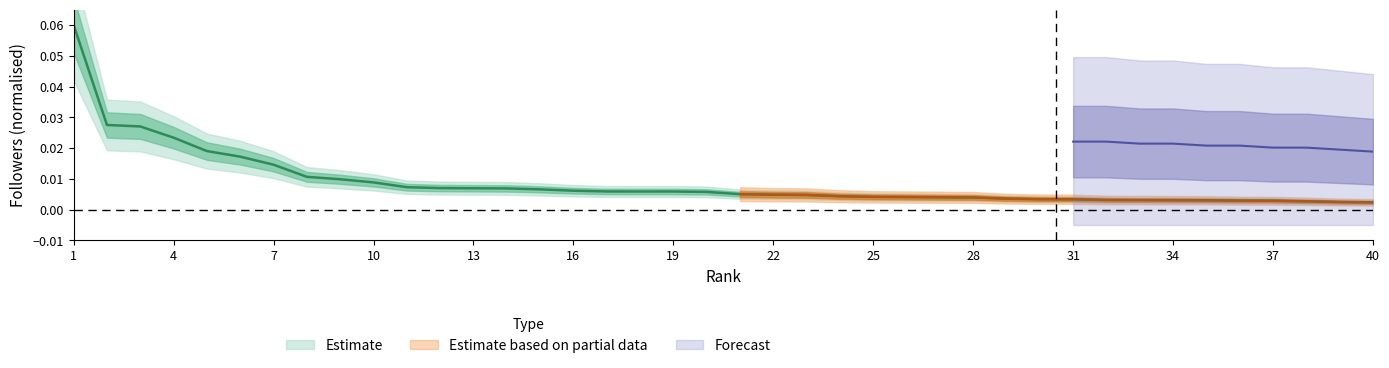

Does the chart have visible grid lines?

No